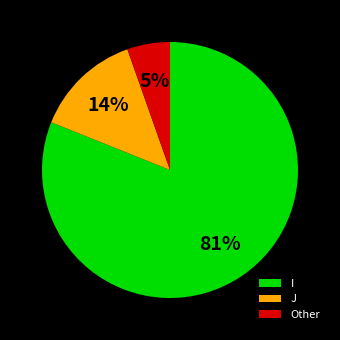

Which has a higher value, I or Other?

I